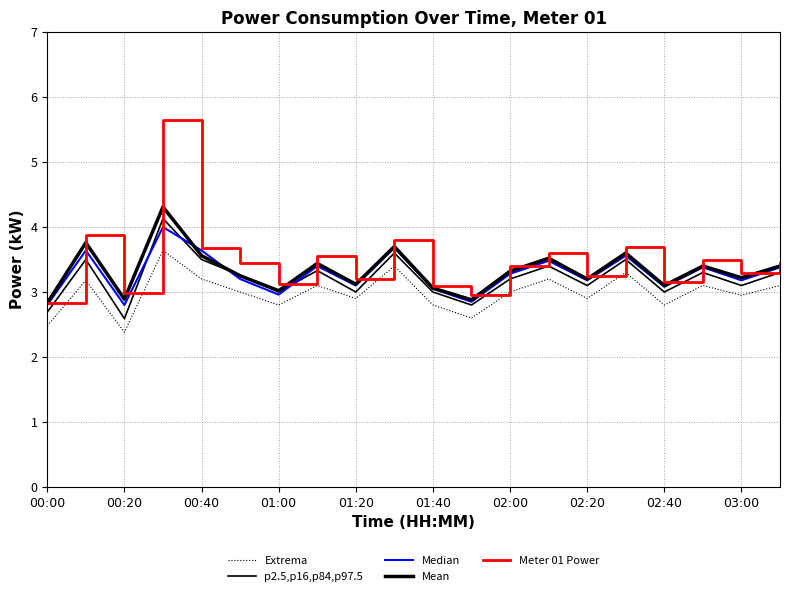

How many lines are shown in the chart?

5